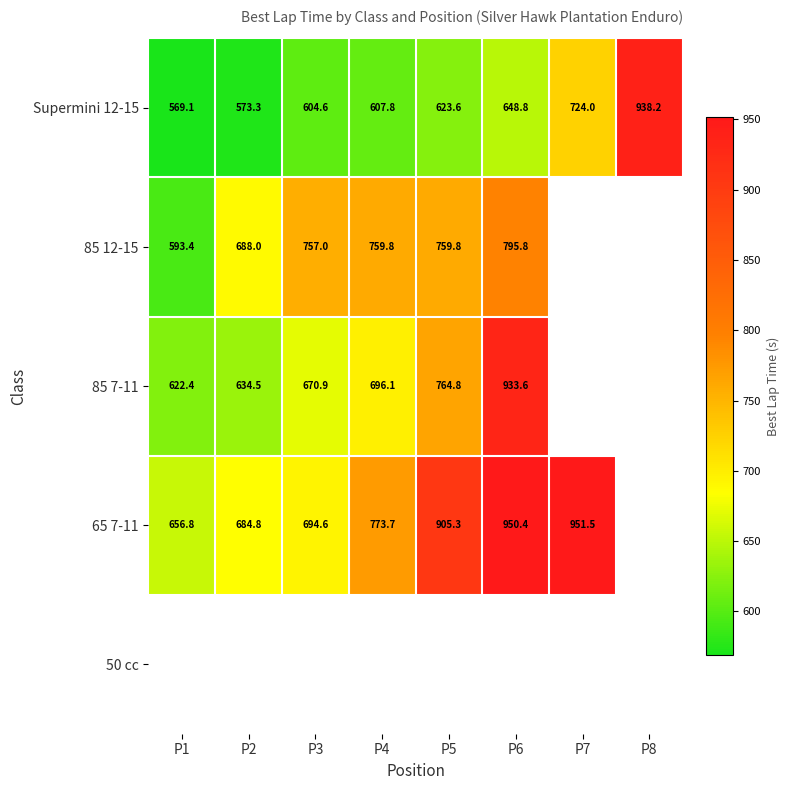

What value does the 65 7-11 series have at P7?

951.5